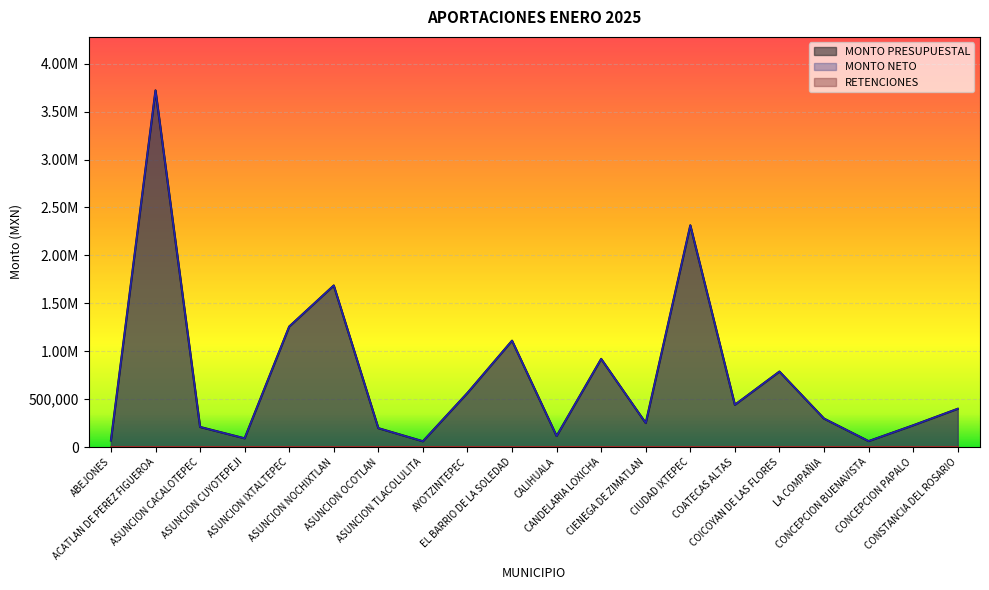

True or false: MONTO NETO and MONTO PRESUPUESTAL cross at least once.

False